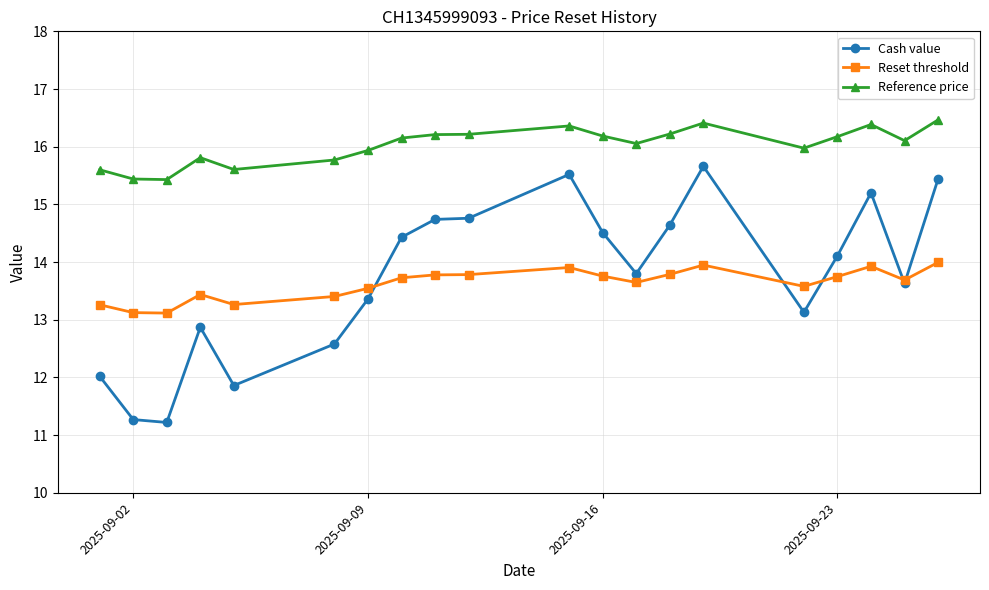

What is the lowest value of the Reset threshold series?

13.1